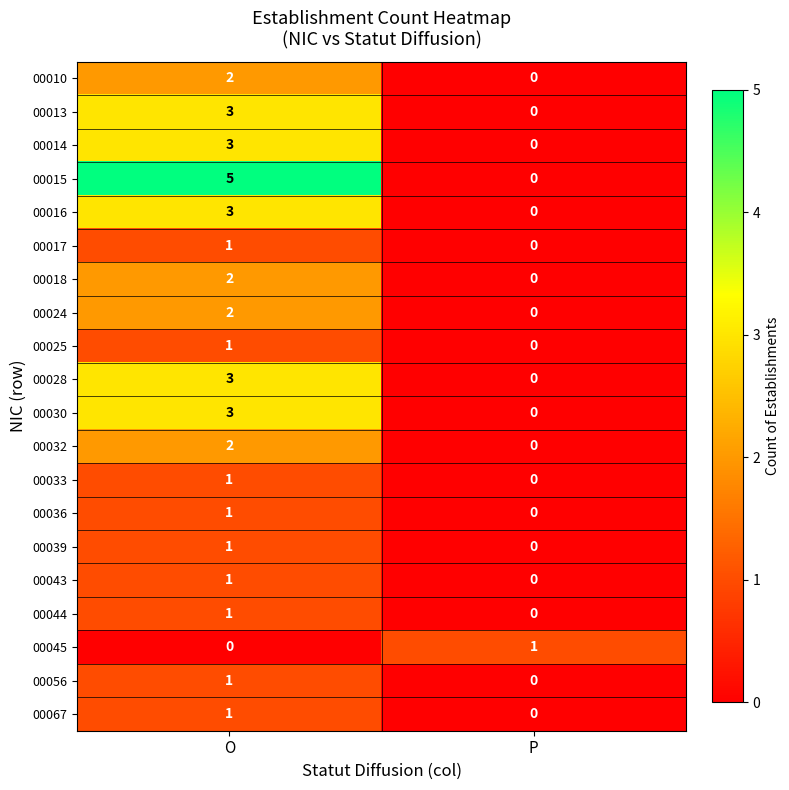

What is the sum of the 00016 values at P and O?

3